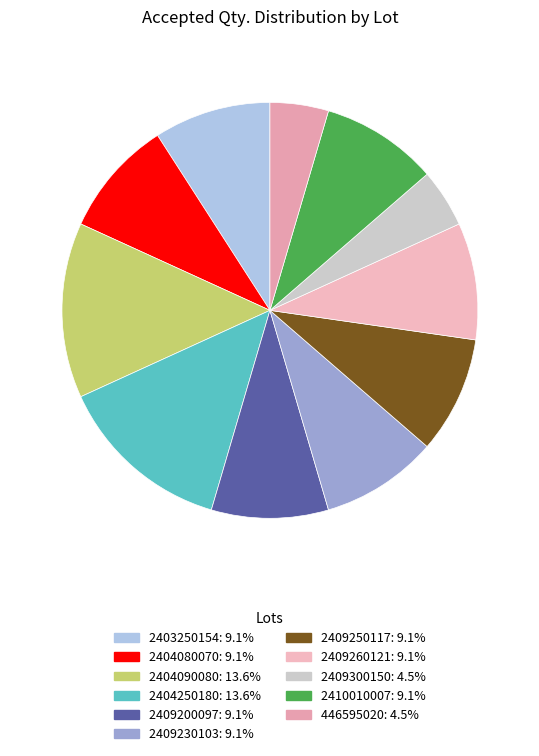

Is there any slice that represents more than half of the pie?

No